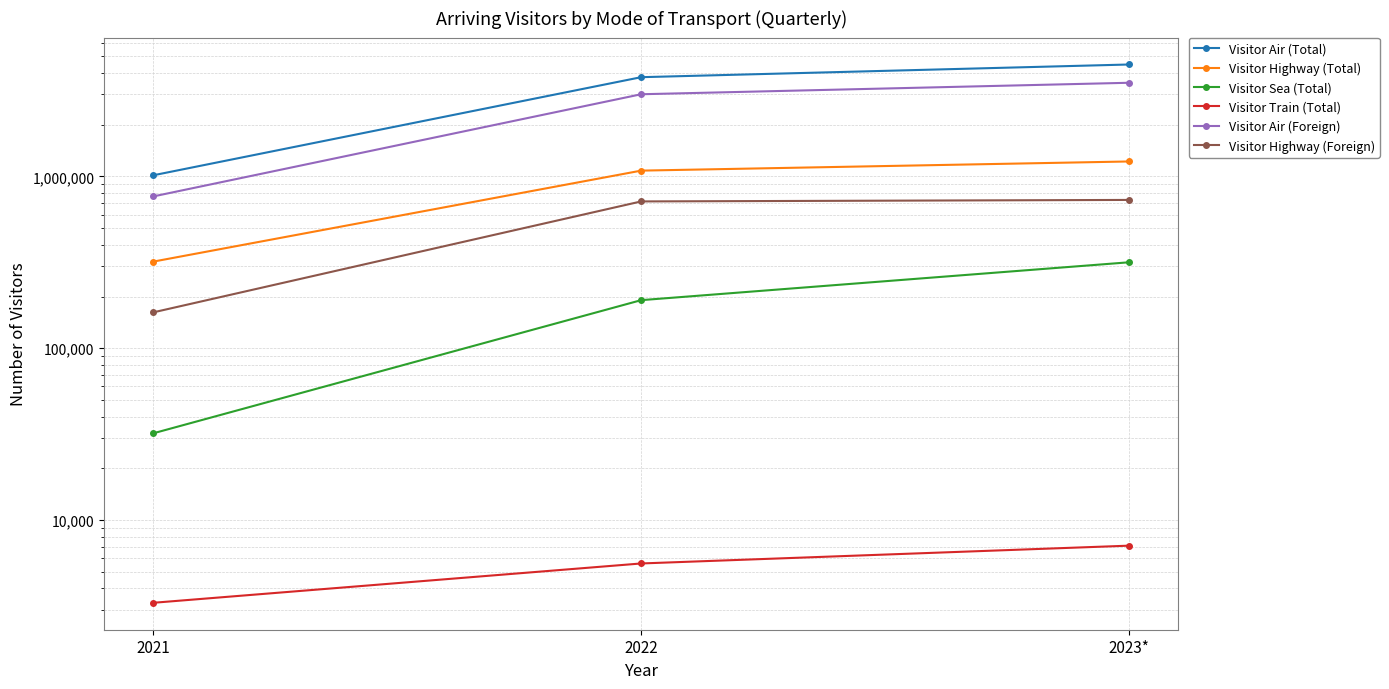

What is the label of the 2nd point from the left?

2022